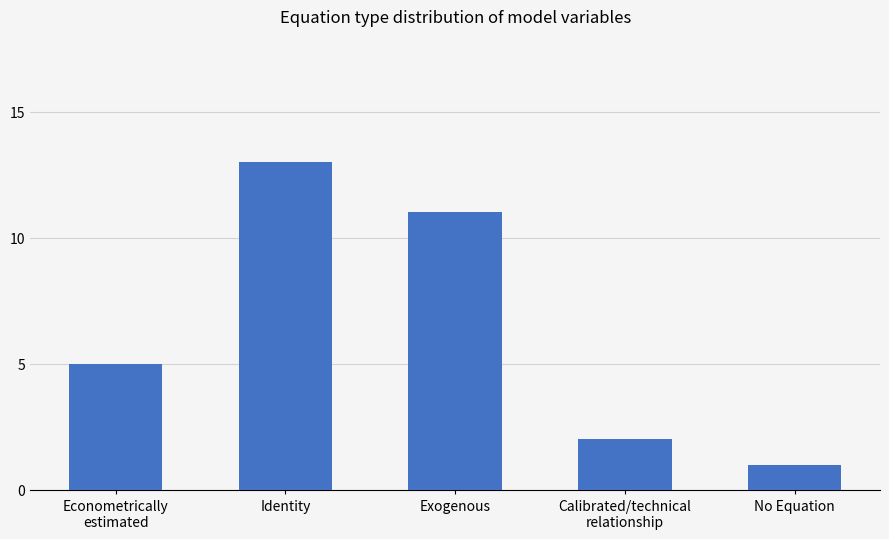

What is the greatest value displayed?

13